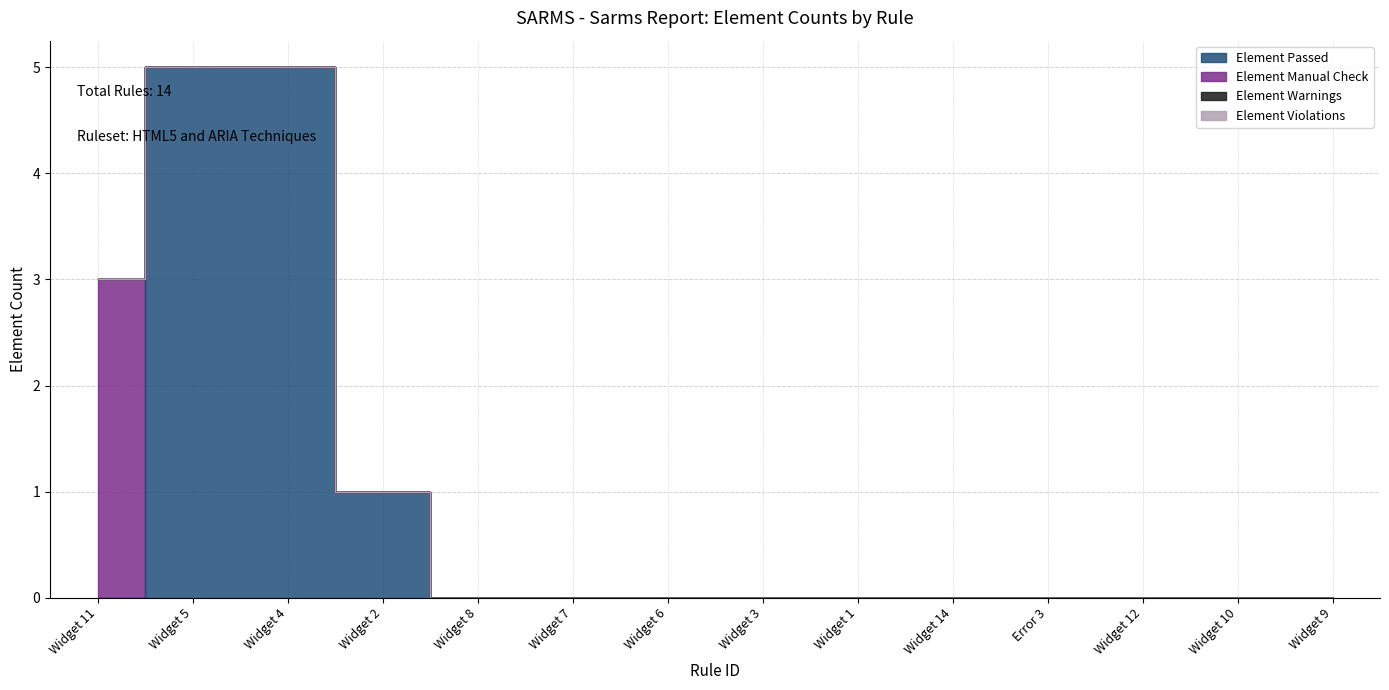

How many lines are shown in the chart?

4